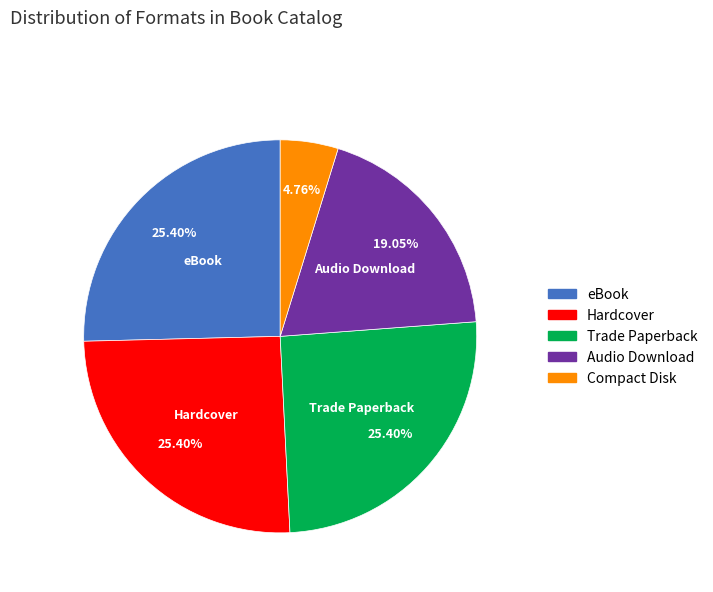

Is there a majority slice in this chart?

No